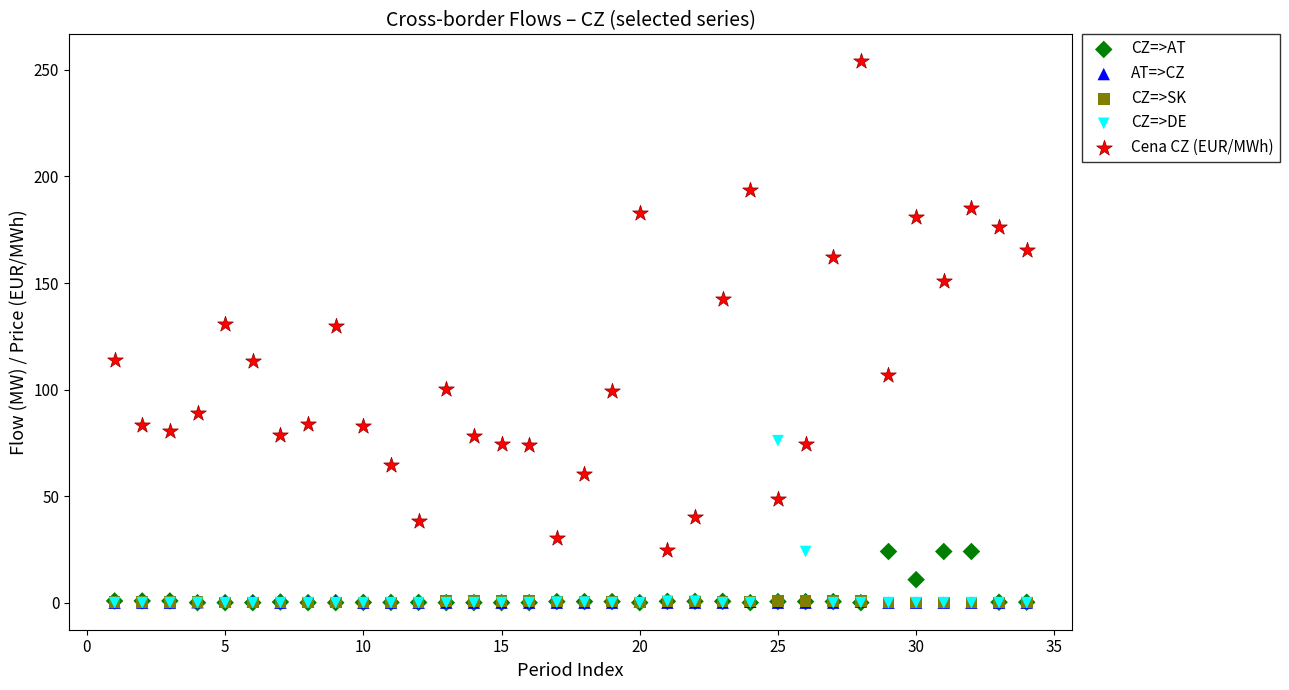

Which series has the widest spread of Y values?

Cena CZ (EUR/MWh)